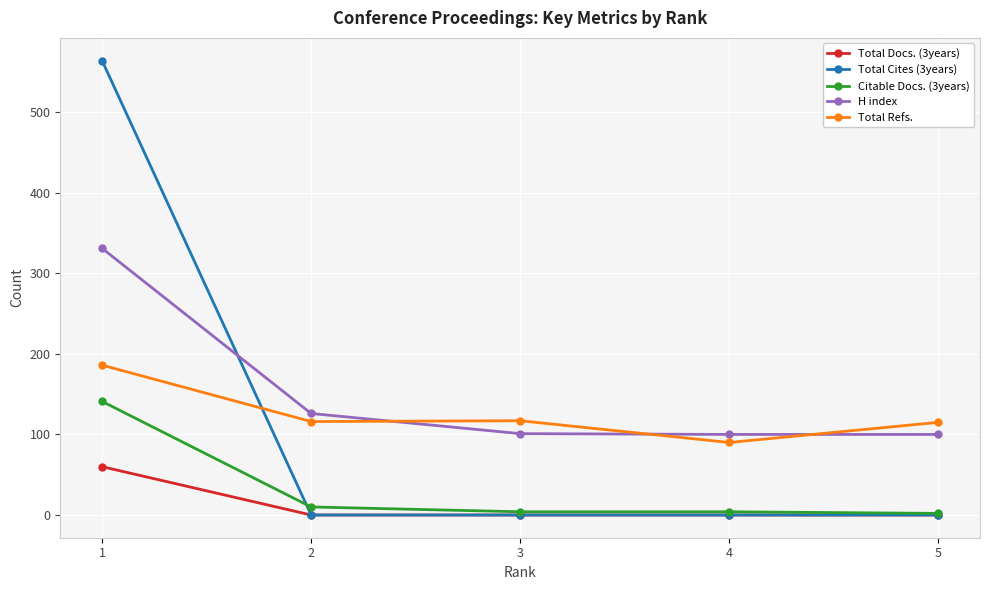

At which label does H index first exceed 101?

1